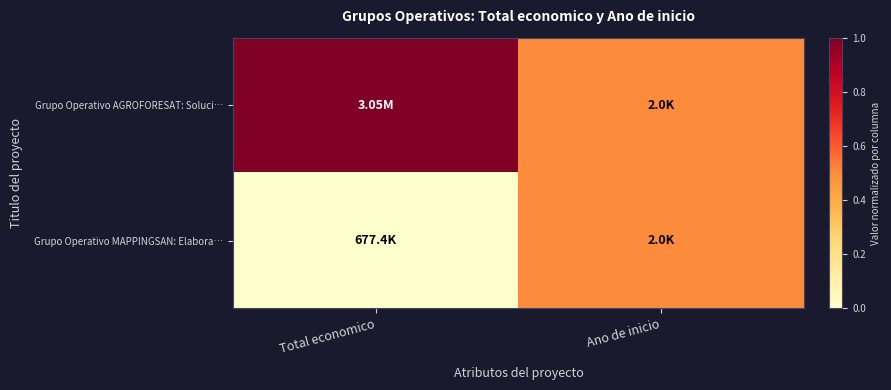

List the series in order of their overall mean, lowest first.

Grupo Operativo MAPPINGSAN: Elabora…, Grupo Operativo AGROFORESAT: Soluci…